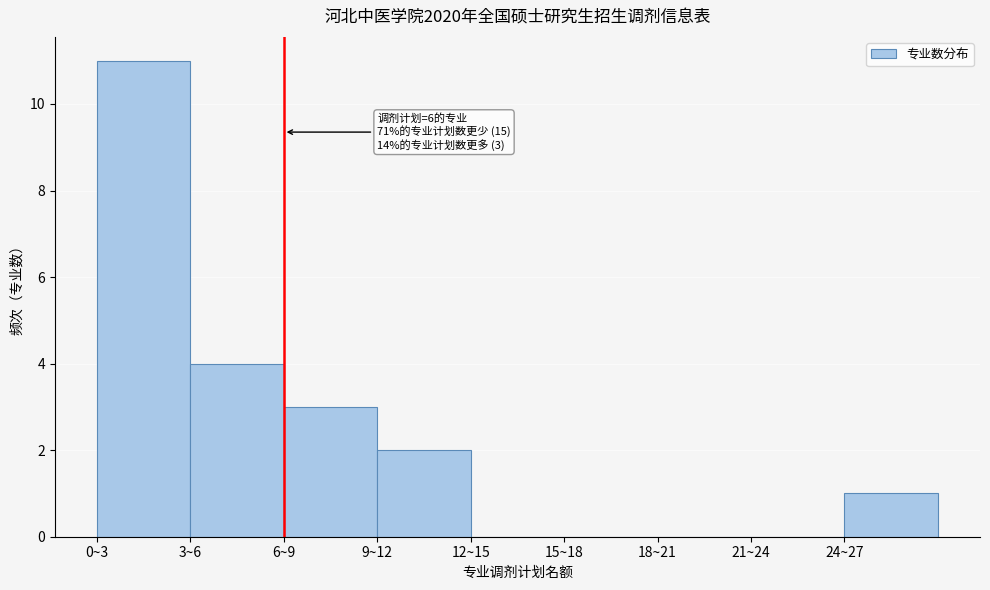

Reading right to left, list all the values displayed in this chart.

24~27=1	21~24=0	18~21=0	15~18=0	12~15=0	9~12=2	6~9=3	3~6=4	0~3=11